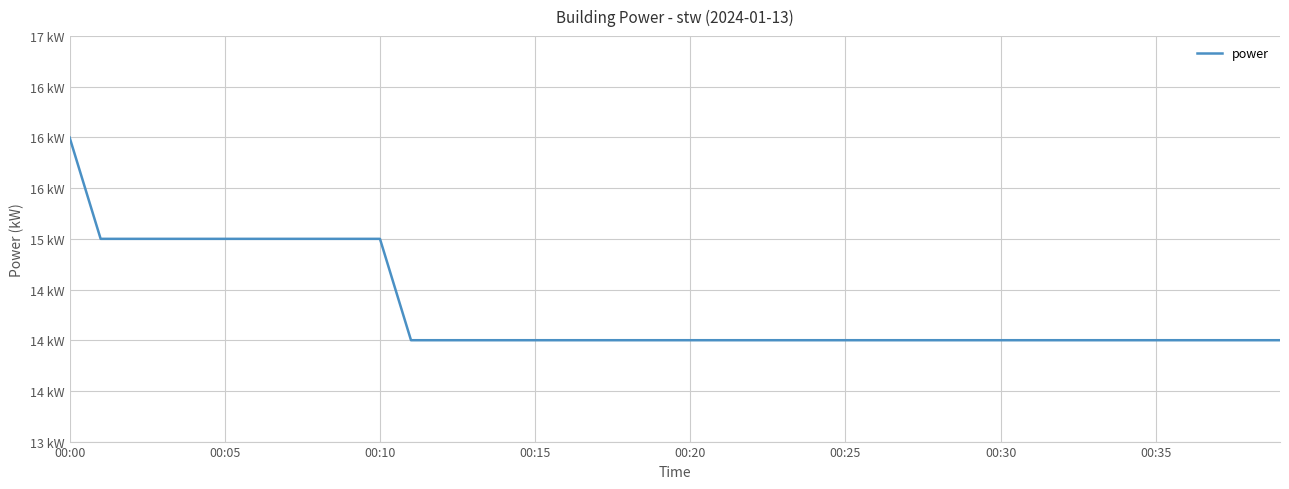

Is this an area chart (filled region under the line)?

No